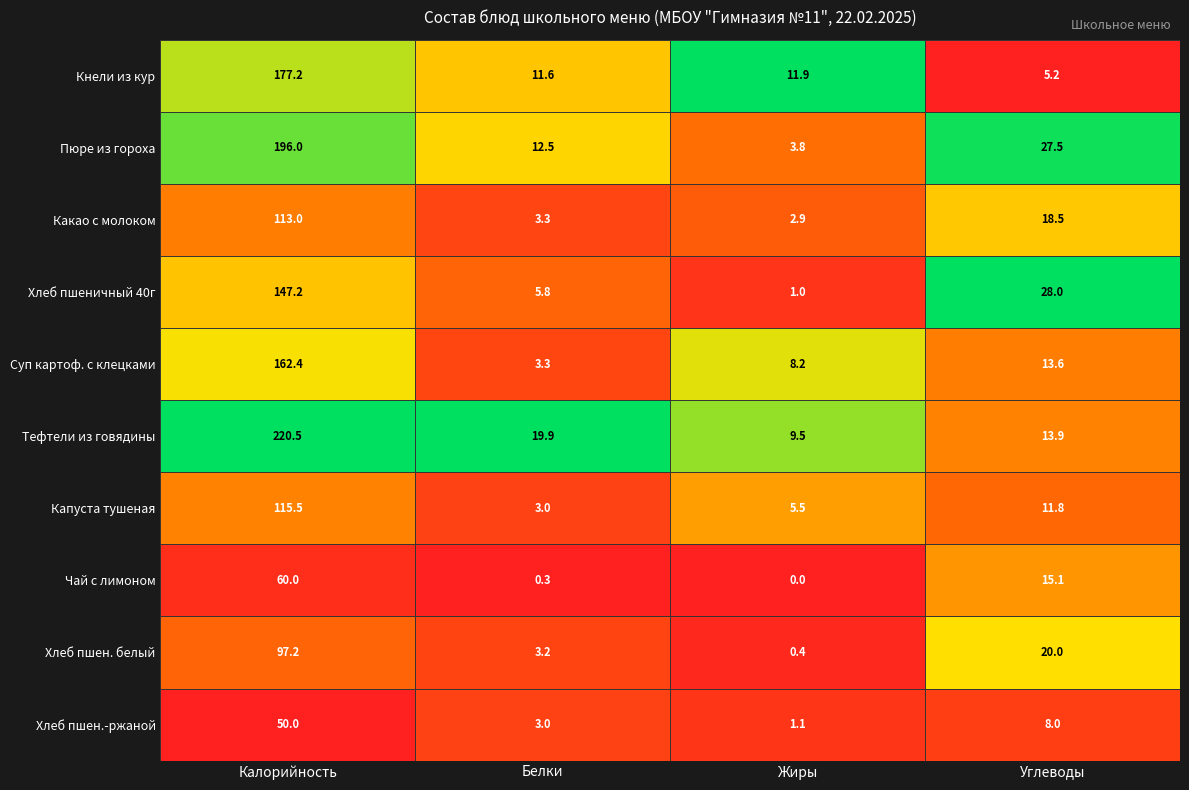

What is the highest value of the Капуста тушеная series?

115.5